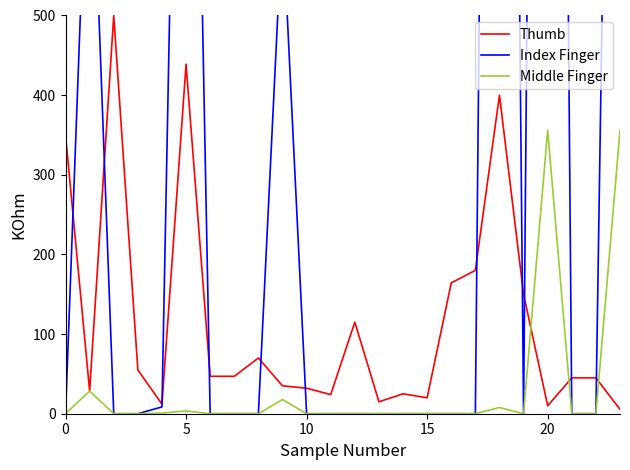

How many lines are shown in the chart?

3